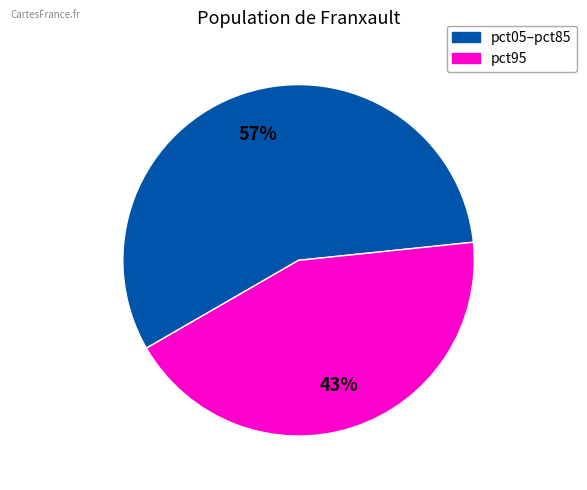

Is there a majority slice in this chart?

Yes